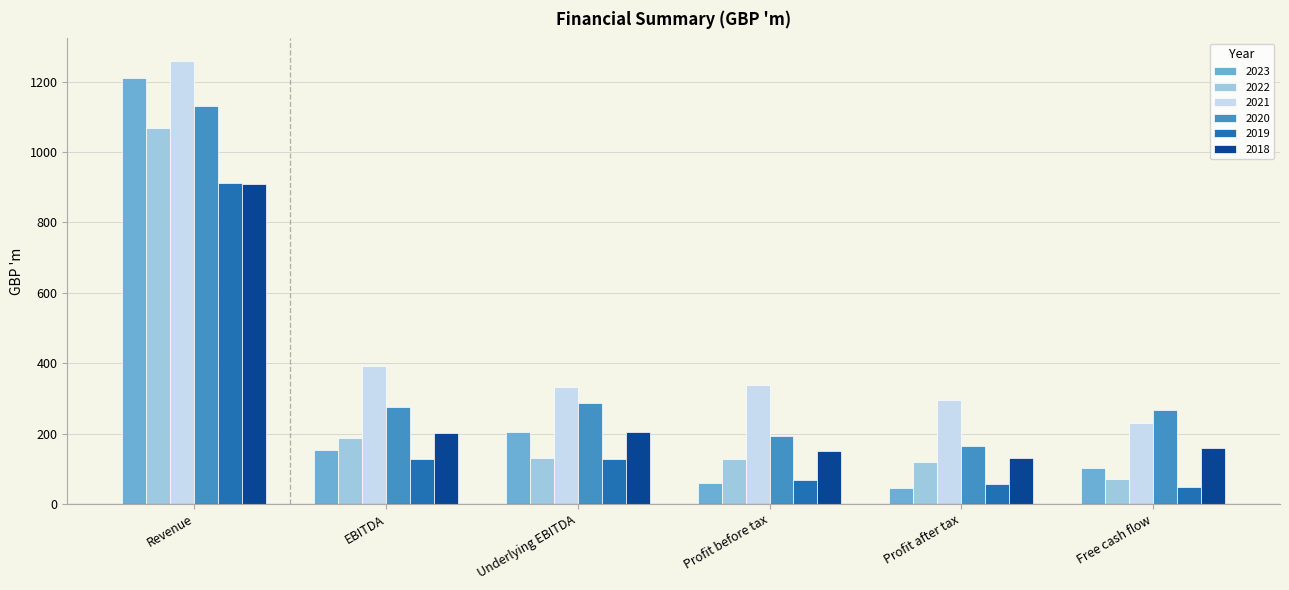

Which label corresponds to the largest value in the chart?

Revenue